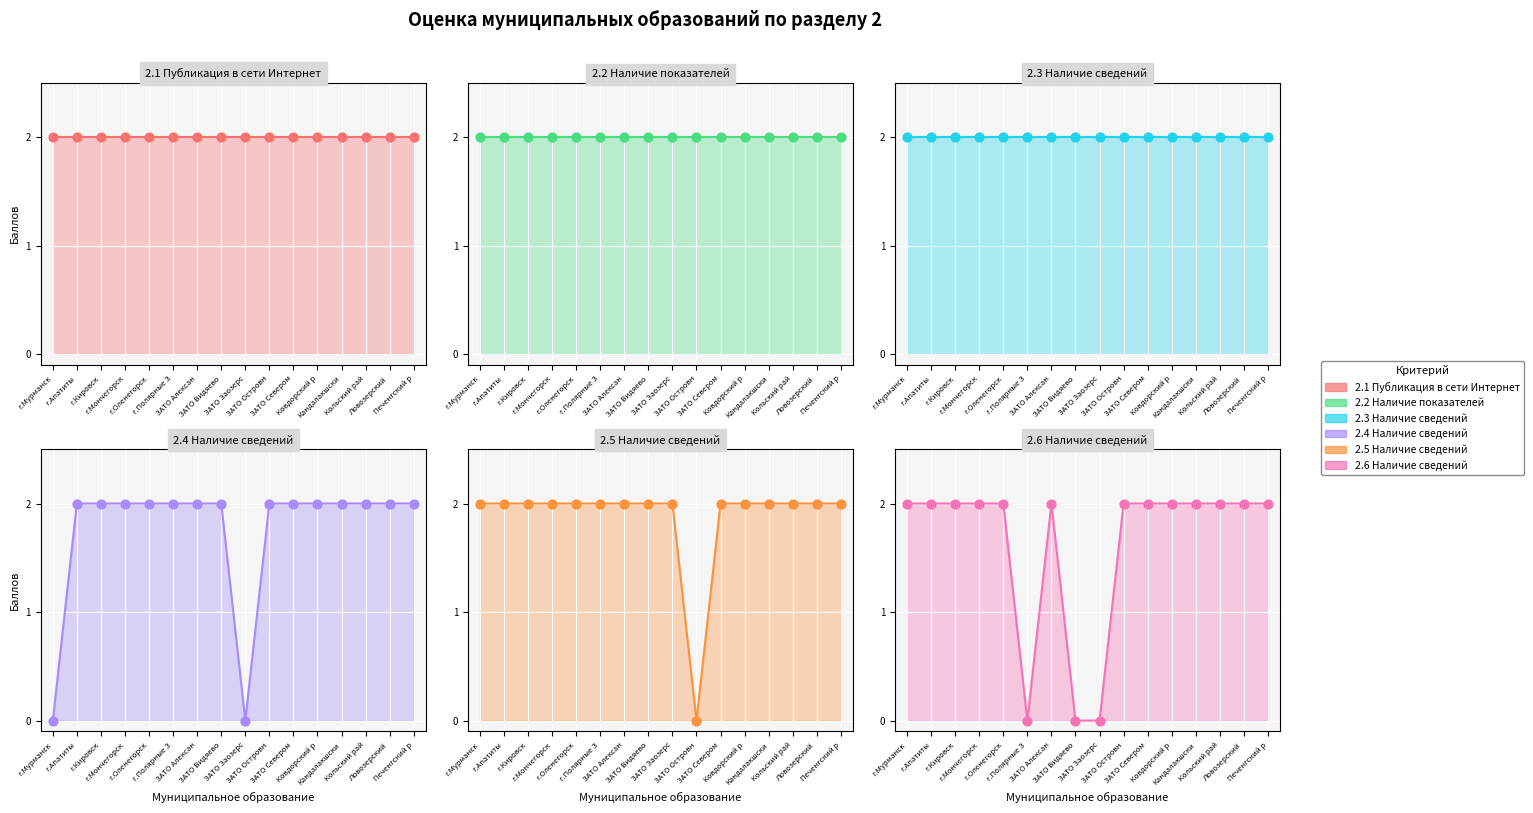

Is the value of 2.4 Наличие сведений (2.4) at г.Кировск greater than the value of 2.6 Наличие сведений (2.6) at Печенгский р?

No